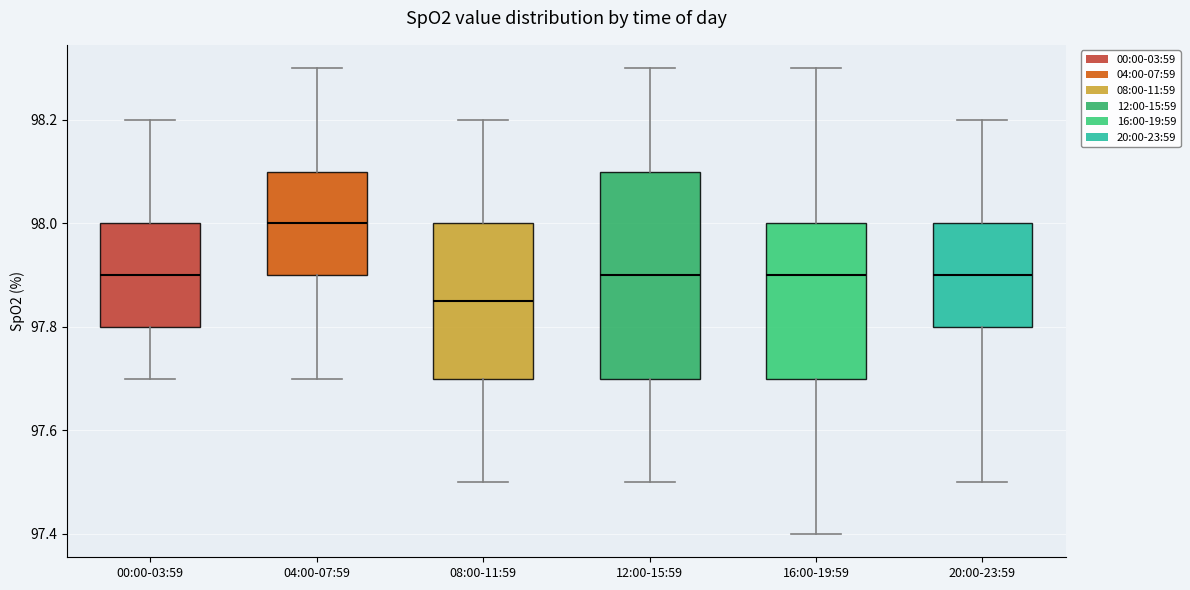

Reading left to right, transcribe this box plot: for each box, give where its median line is, the range the box spans, and where its two whiskers end, as read against the y-axis. The values are not printed on the chart, so give them approximately, as read against the axis.

00:00-03:59: median 97.90, box 97.80 to 98.00, whiskers 97.70 to 98.20
04:00-07:59: median 98.00, box 97.90 to 98.10, whiskers 97.70 to 98.30
08:00-11:59: median 97.86, box 97.70 to 98.00, whiskers 97.50 to 98.20
12:00-15:59: median 97.90, box 97.70 to 98.10, whiskers 97.50 to 98.30
16:00-19:59: median 97.90, box 97.70 to 98.00, whiskers 97.40 to 98.30
20:00-23:59: median 97.90, box 97.80 to 98.00, whiskers 97.50 to 98.20